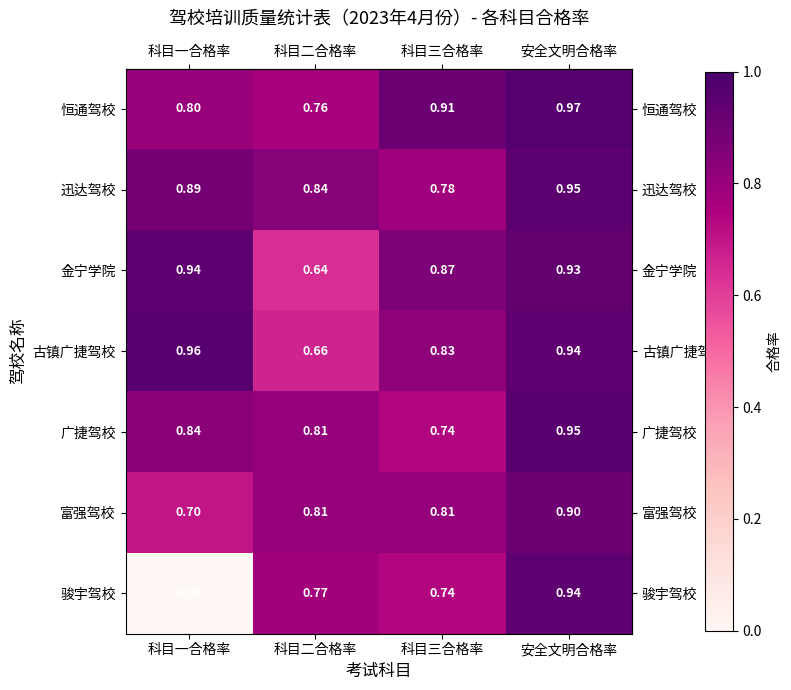

How many data points does each series have?

4